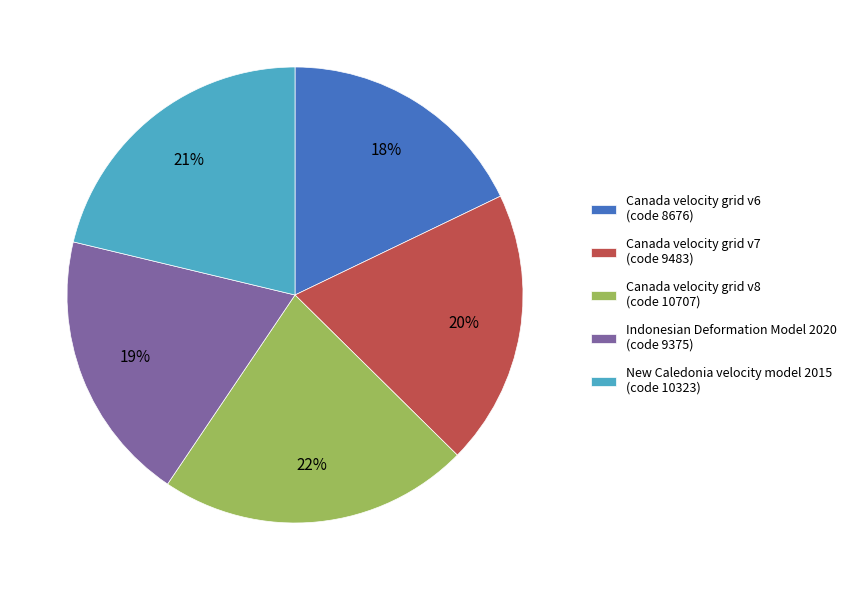

True or false: Canada velocity grid v7 accounts for 31% of the total.

False